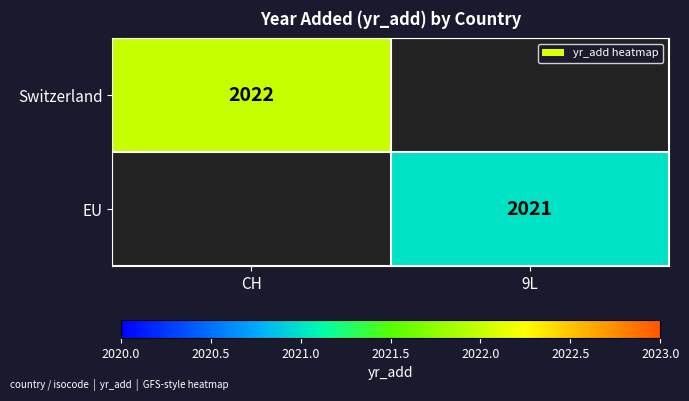

Is it true that EU equals 3636 at 9L?

False